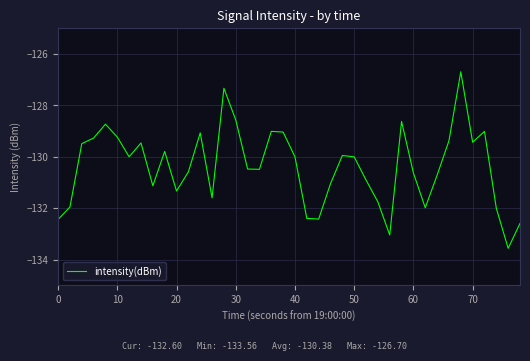

What is the difference between the maximum and minimum values?

6.9